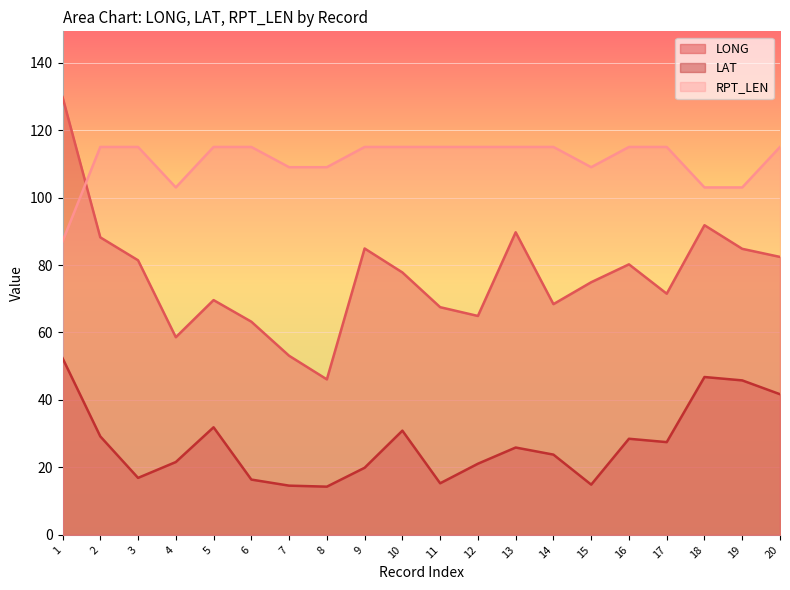

What is the approximate value of LAT at 19?

45.8